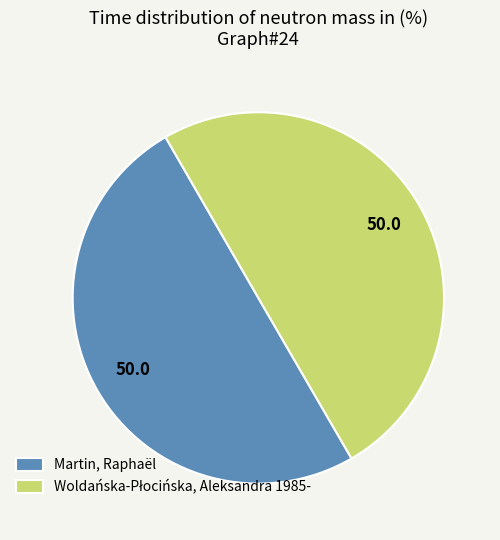

Is it true that Martin, Raphaël is 39% of the pie?

False